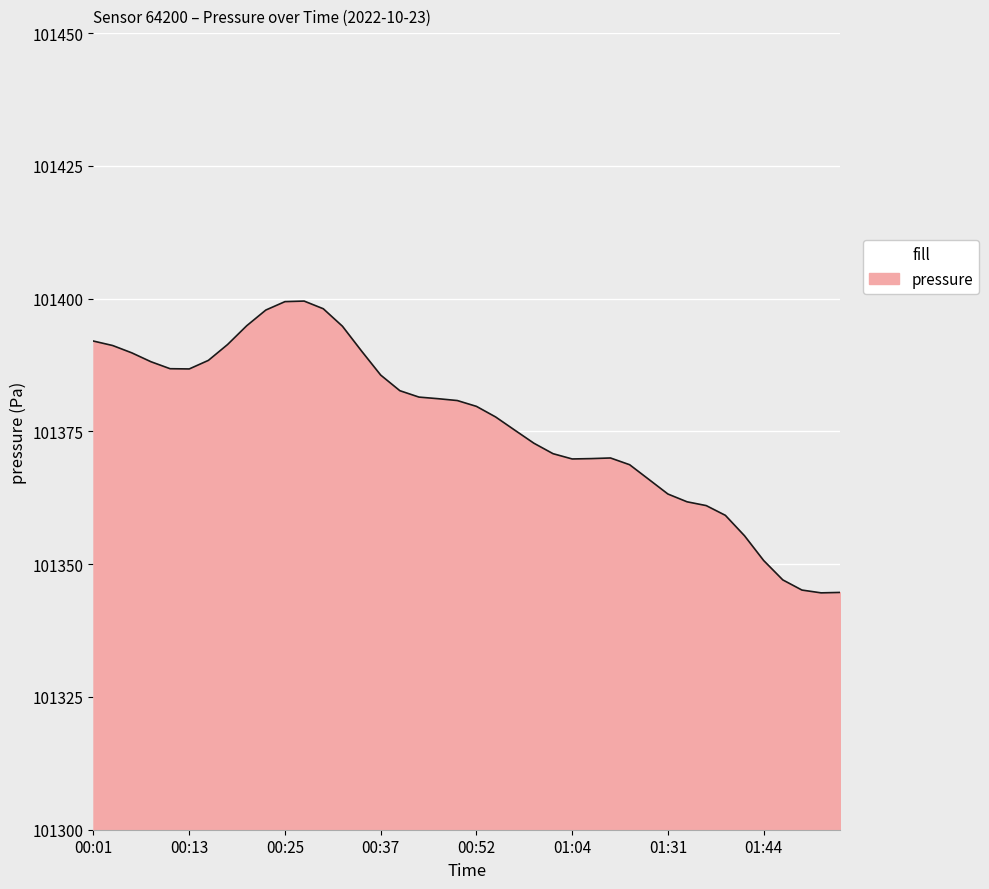

What is the minimum value shown in the chart?

101344.6